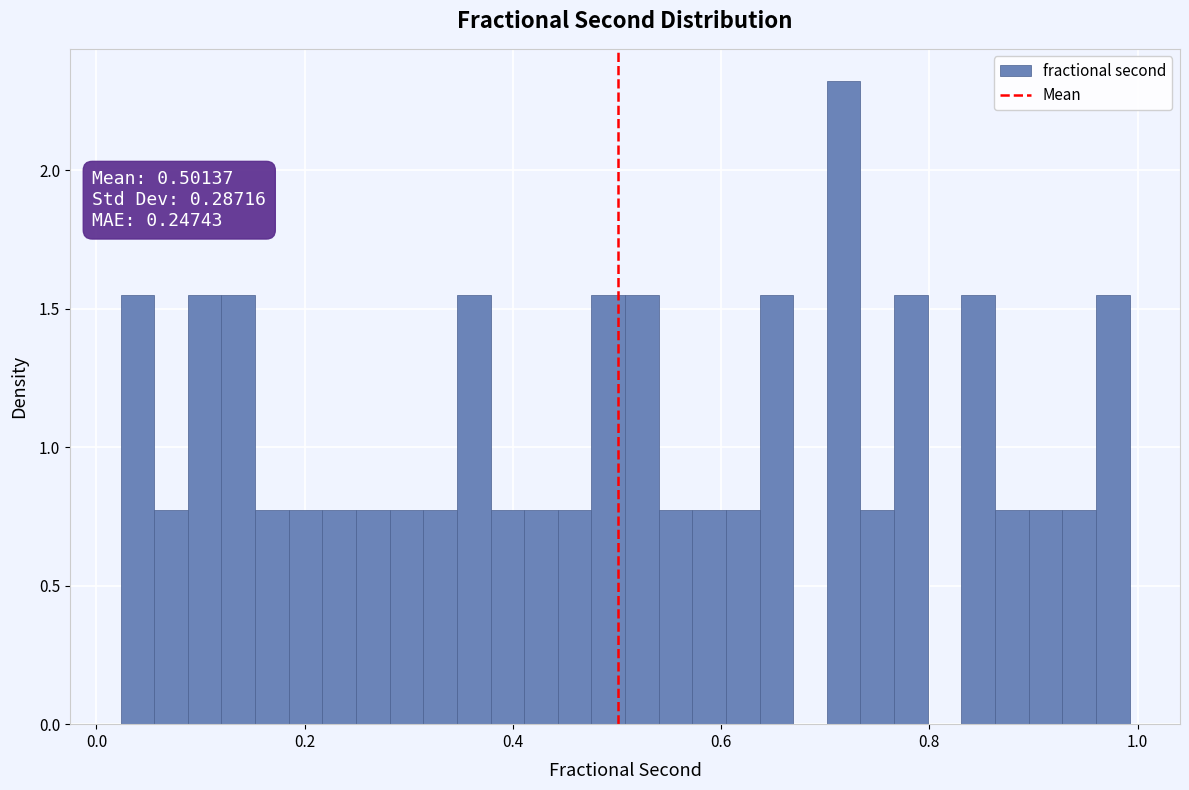

Around what value on the x-axis is the tallest bar? Give the approximate position of its centre, as read against the axis.

0.72